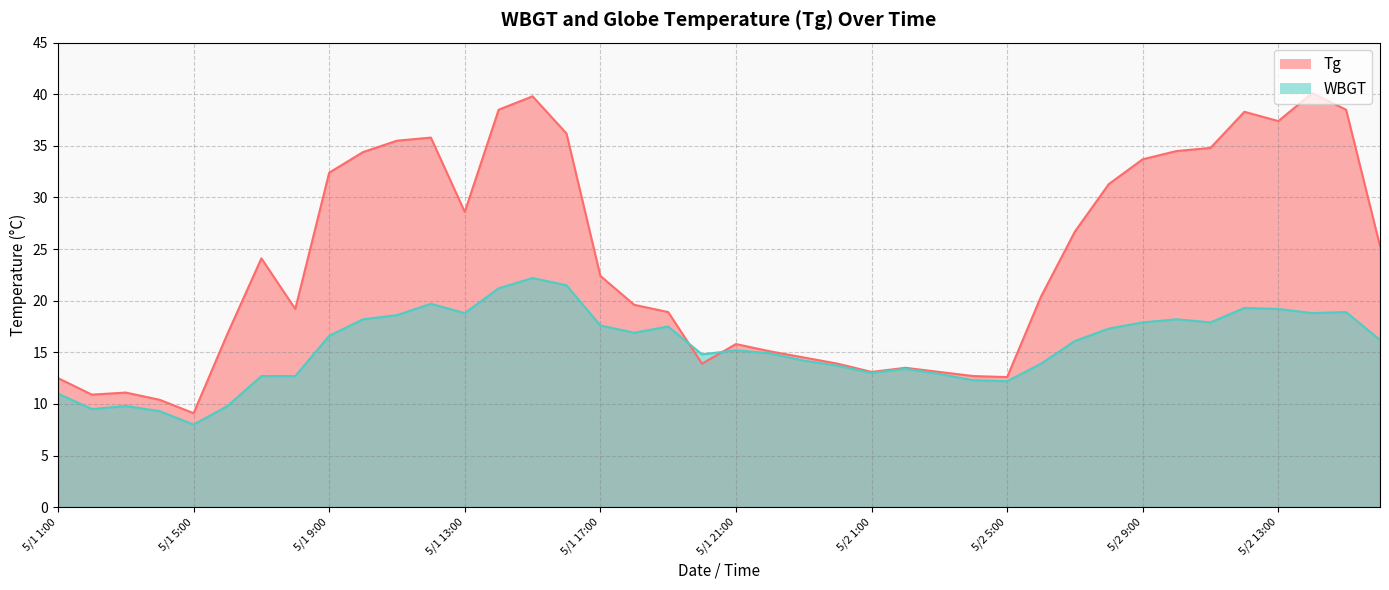

Does the chart have visible grid lines?

Yes